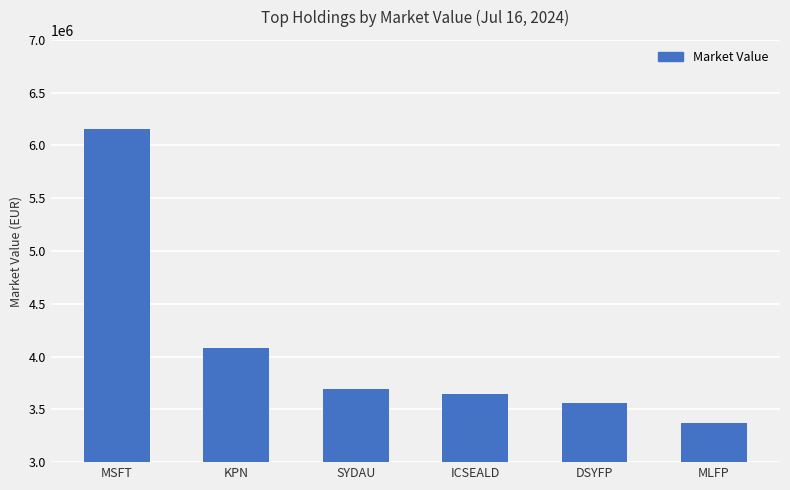

Which has a higher value, MSFT or SYDAU?

MSFT